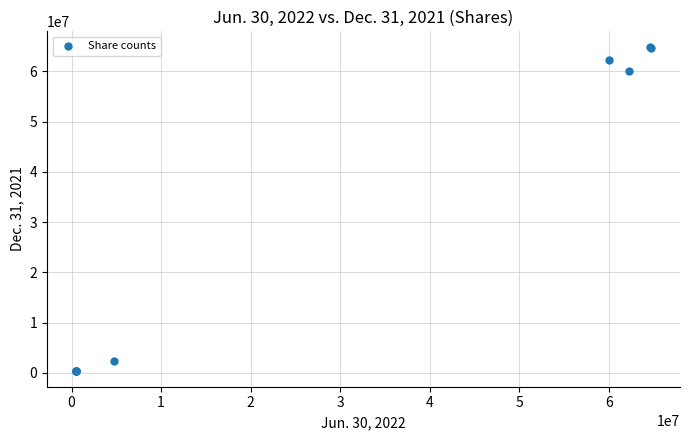

What Y value in the scatter plot is closest to 32601373?

59985736